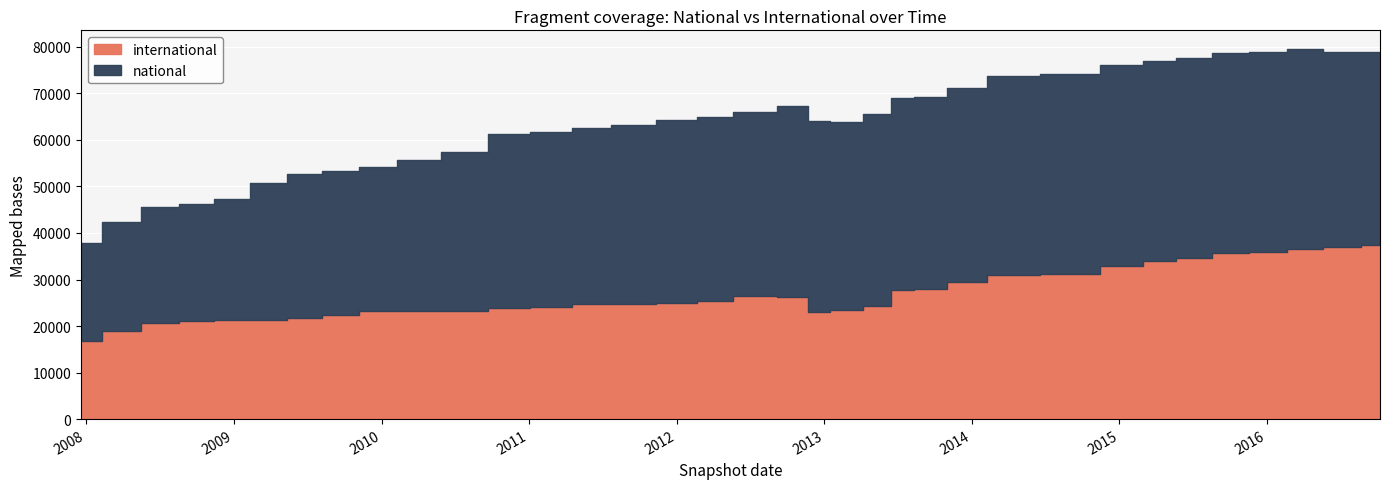

True or false: national and international cross at least once.

False